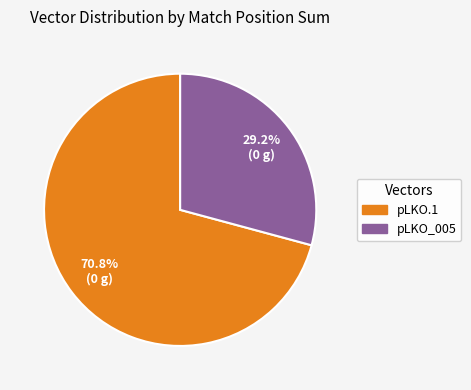

To the nearest percent, what portion does pLKO.1 represent?

71%